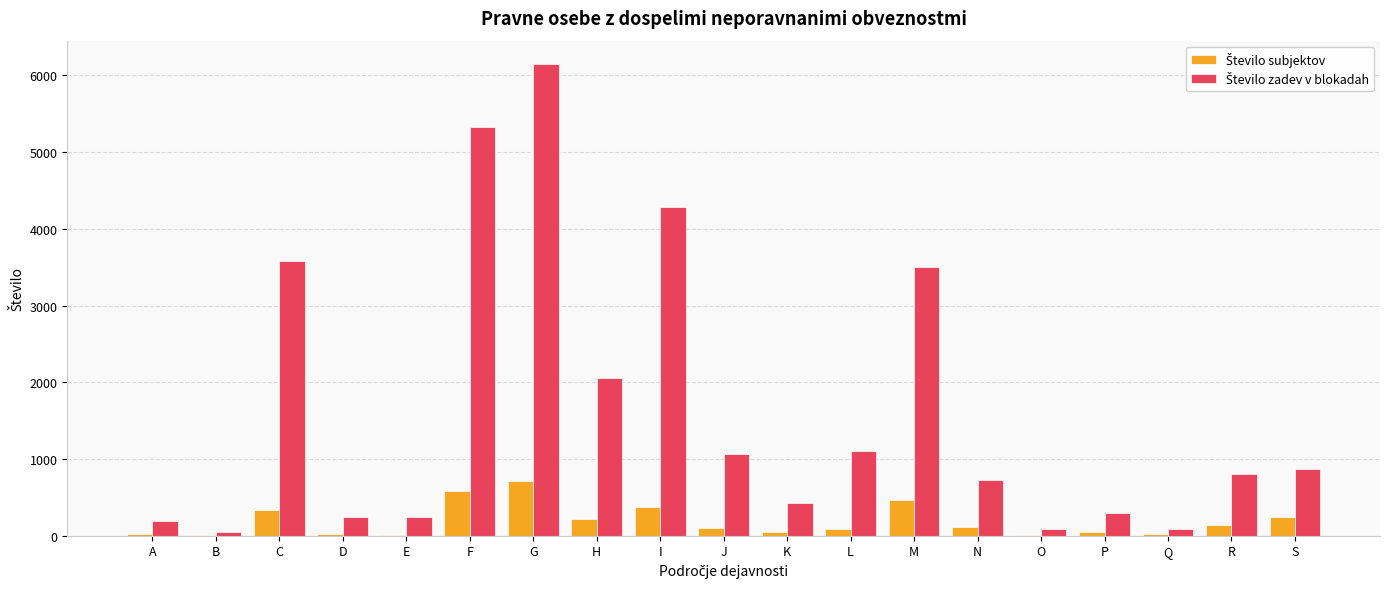

At which category is the sum across all series the highest?

G